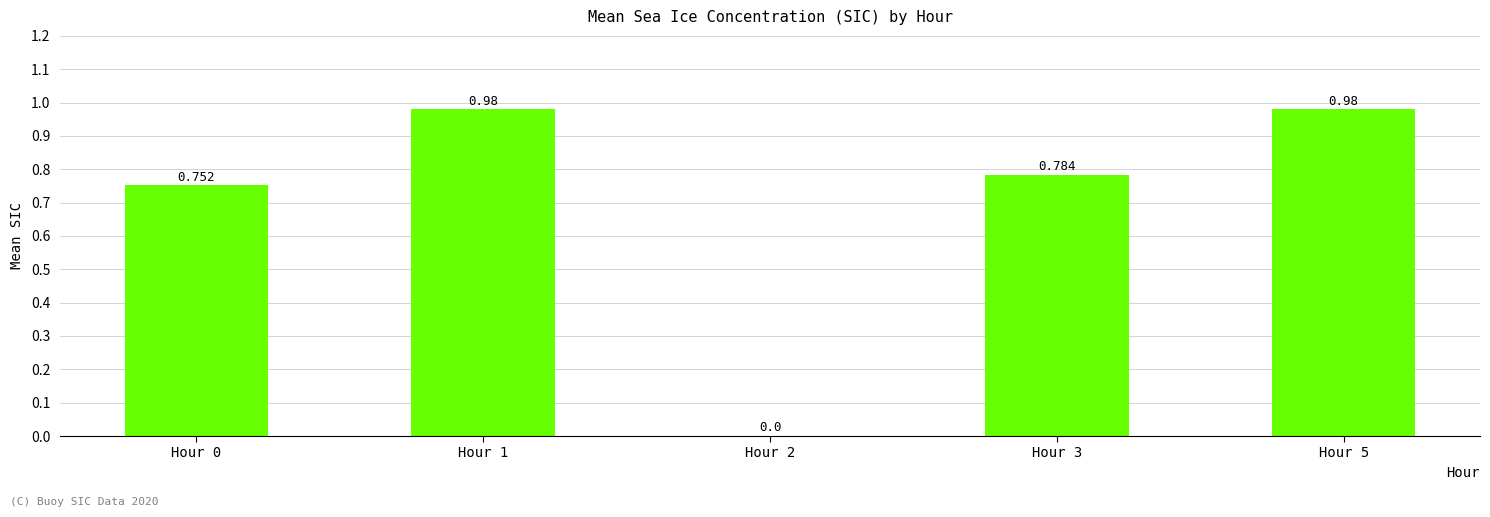

Rank the categories by value from highest to lowest.

Hour 1, Hour 5, Hour 3, Hour 0, Hour 2